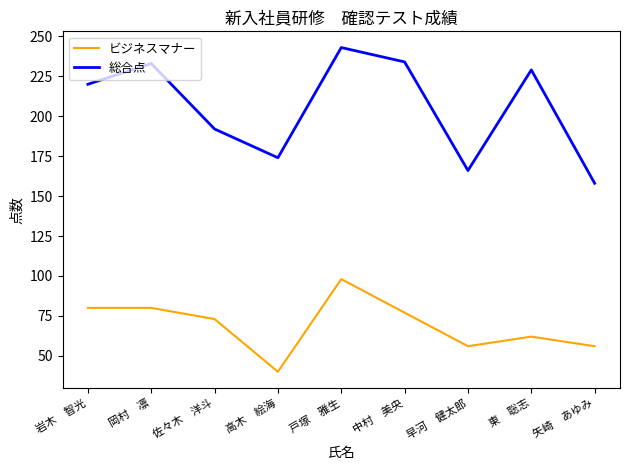

Read the 総合点 value at 矢崎　あゆみ, to the nearest 5.

160